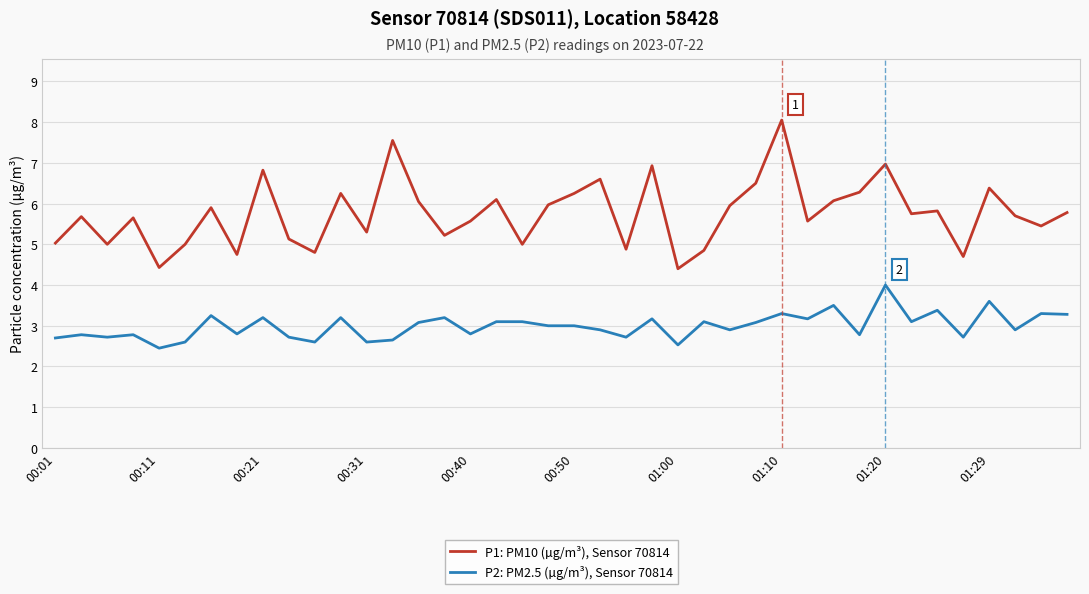

Which series has the largest range (max minus min)?

P1: PM10 (µg/m³), Sensor 70814